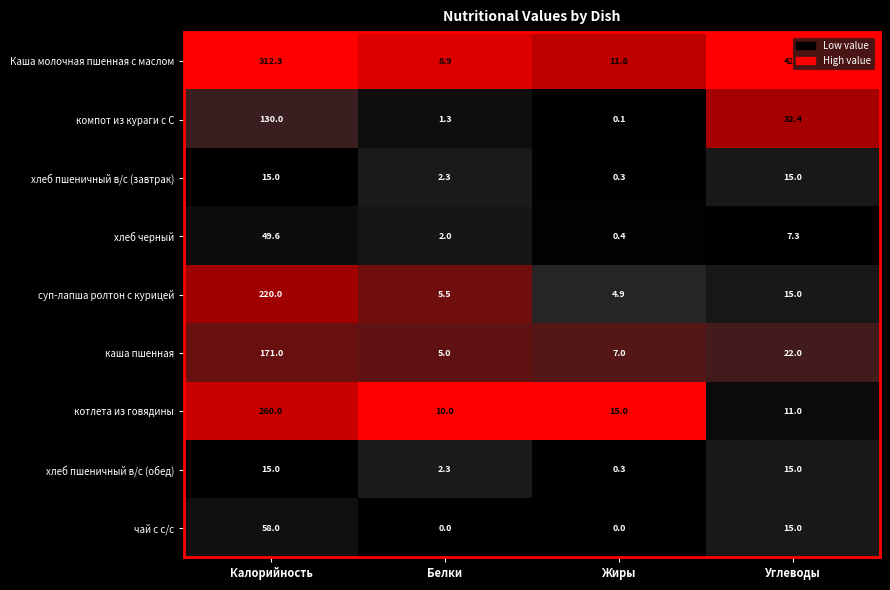

Which series has the largest range (max minus min)?

Каша молочная пшенная с маслом